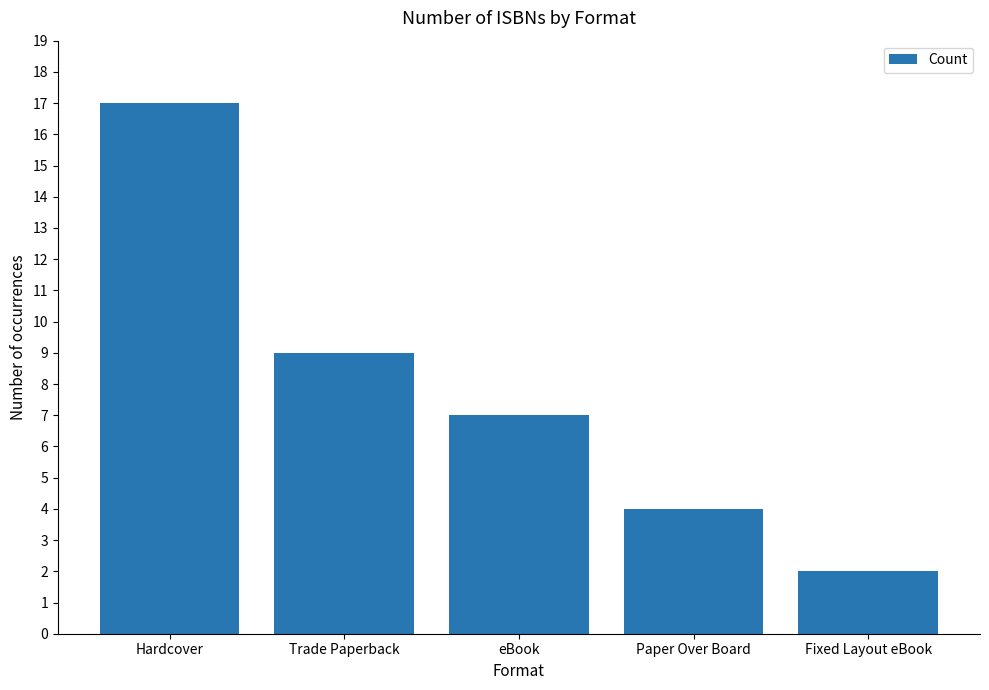

True or false: the data shows 4 at eBook.

False